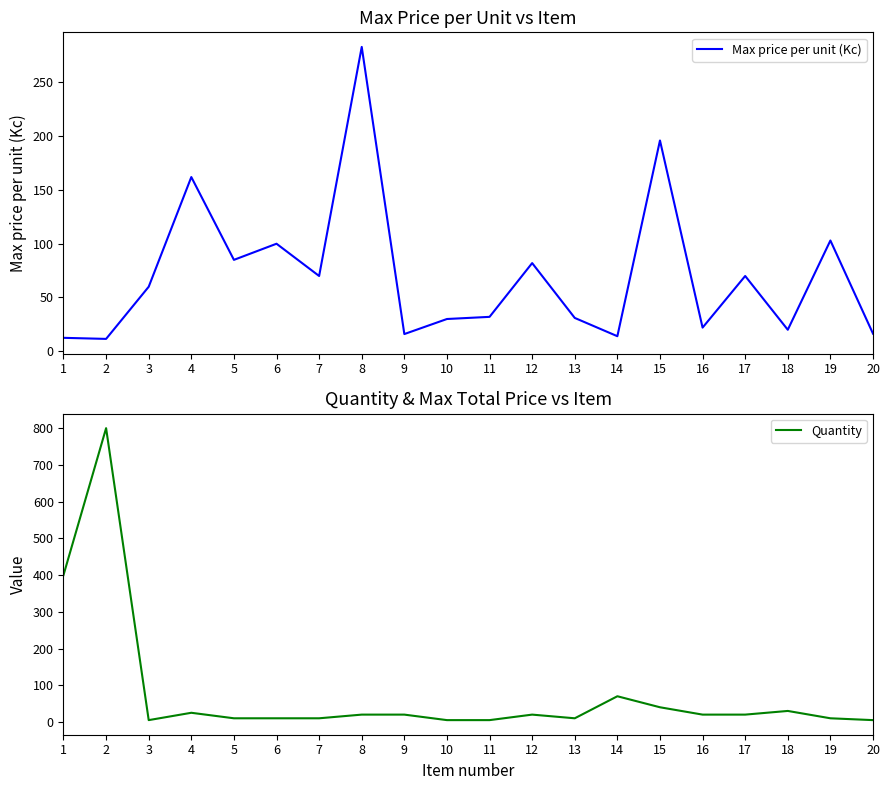

True or false: Max price per unit (Kc) has a value of 9.5 at 9.

False